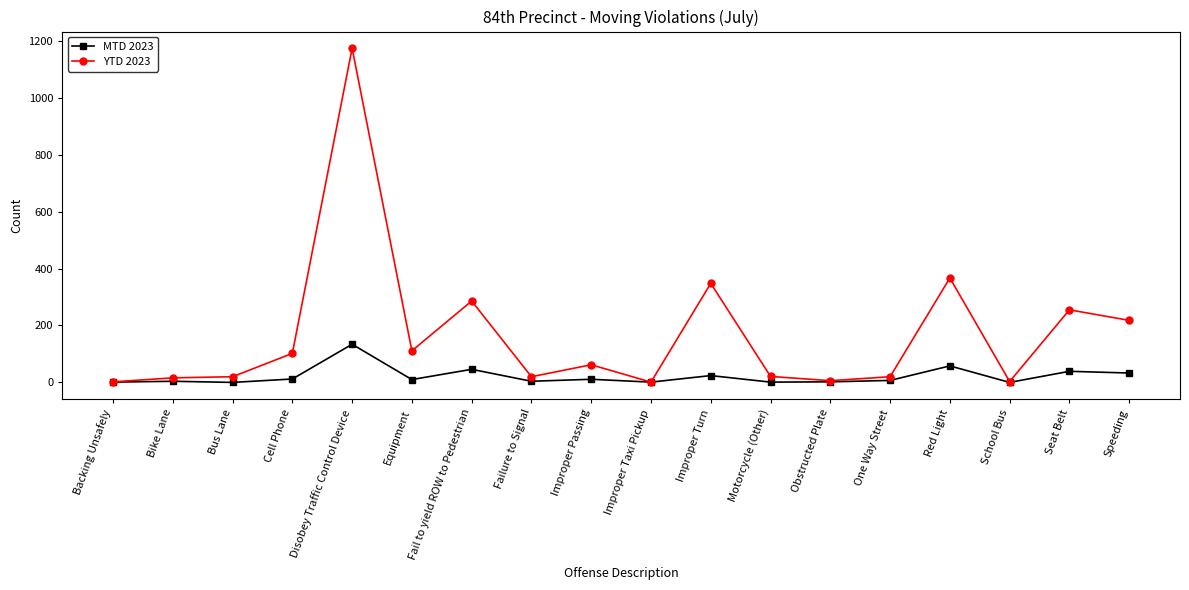

Which series has the widest spread of values?

YTD 2023